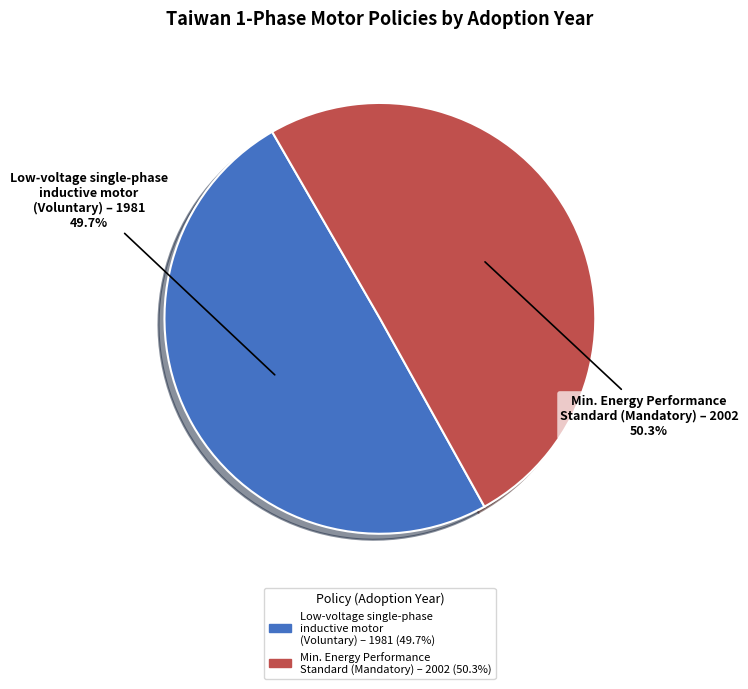

Which category has the biggest portion of the pie?

Min. Energy Performance Standard (Mandatory) – 2002